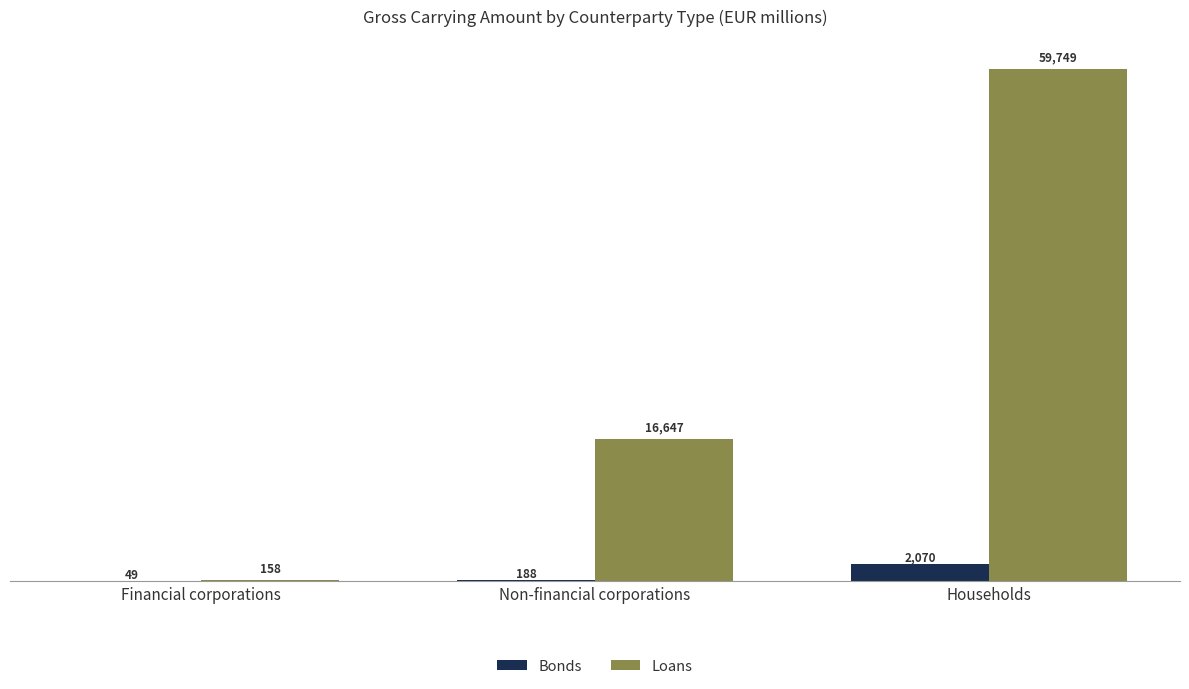

What is the sum of the Bonds values at Households and Financial corporations?

2119